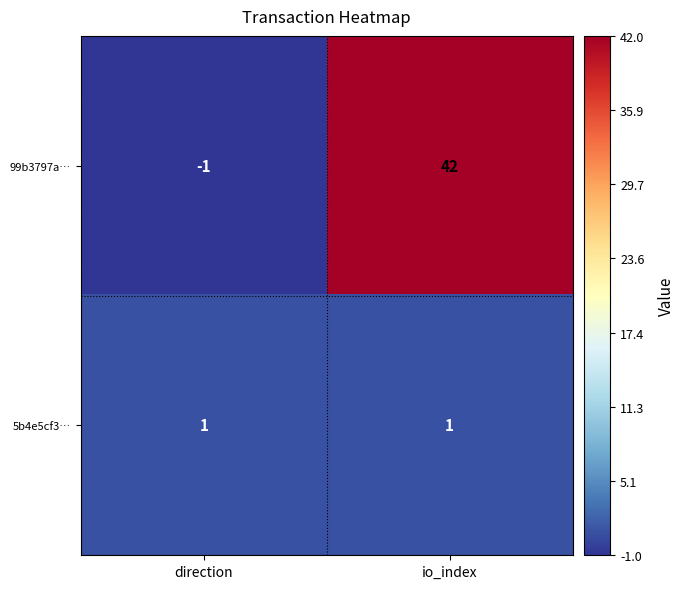

At which label does 99b3797a… reach its minimum?

direction